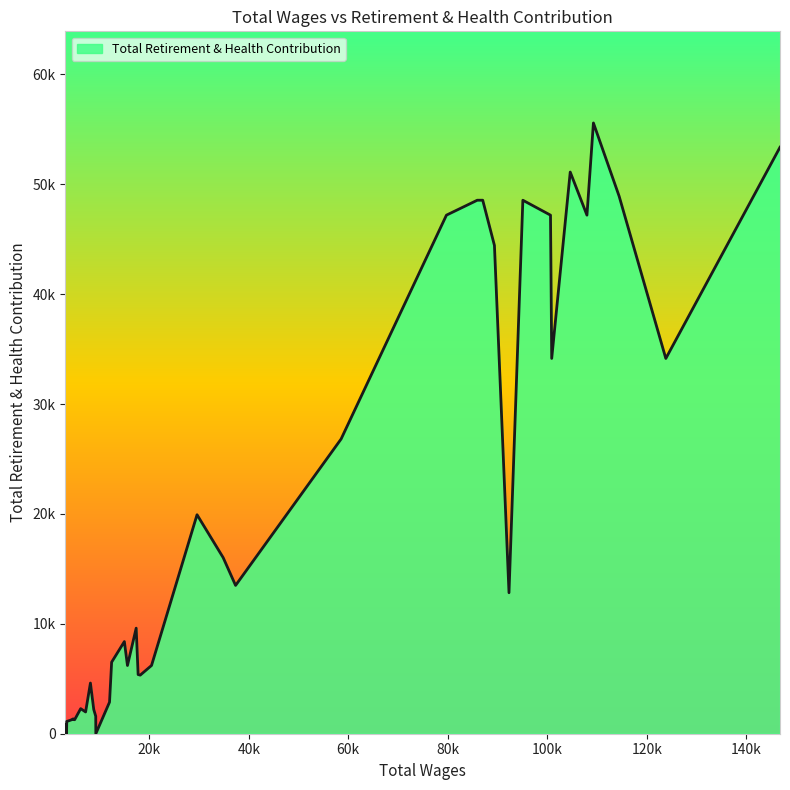

Does the chart display data point markers on the line(s)?

No